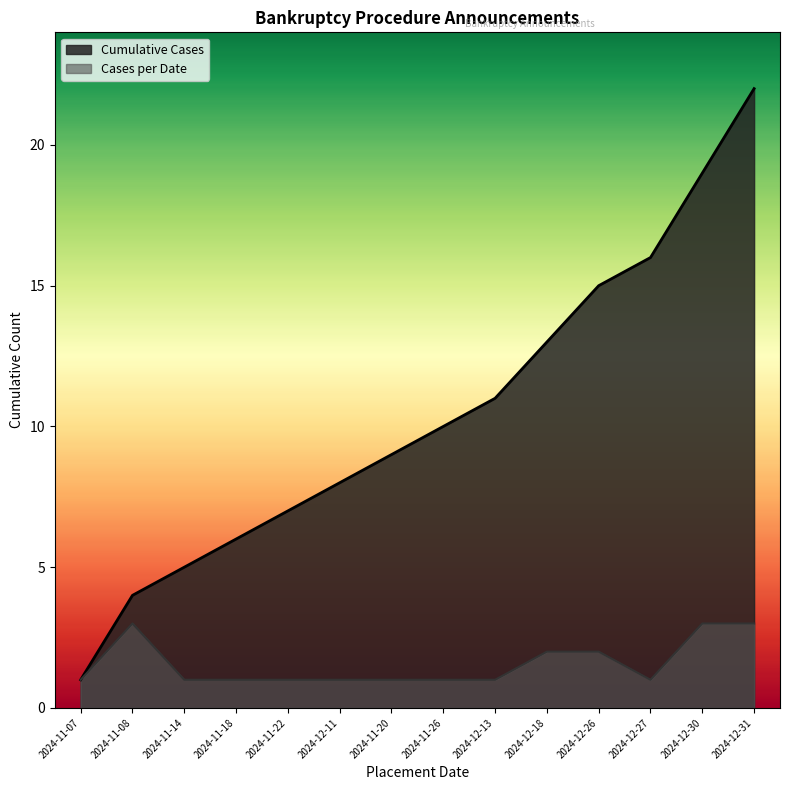

At which category is the sum across all series the highest?

2024-12-31